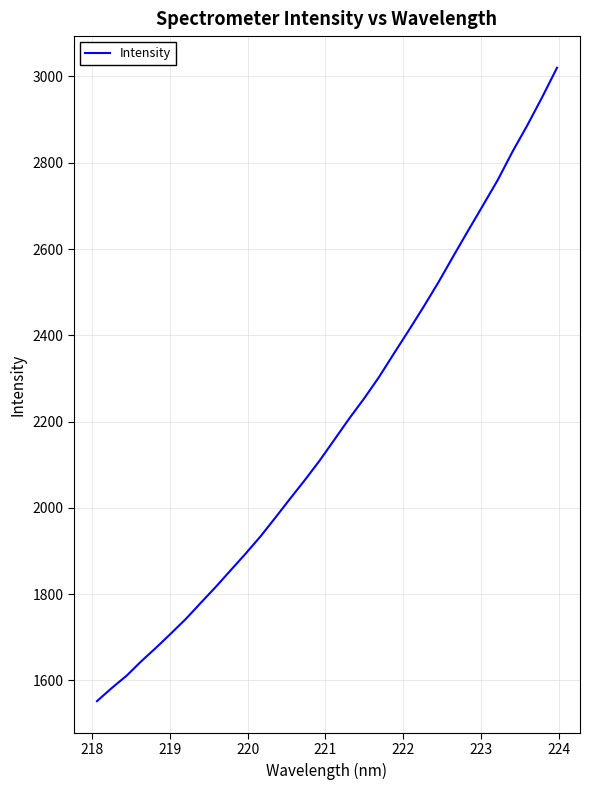

What is the smallest value displayed?

1552.1